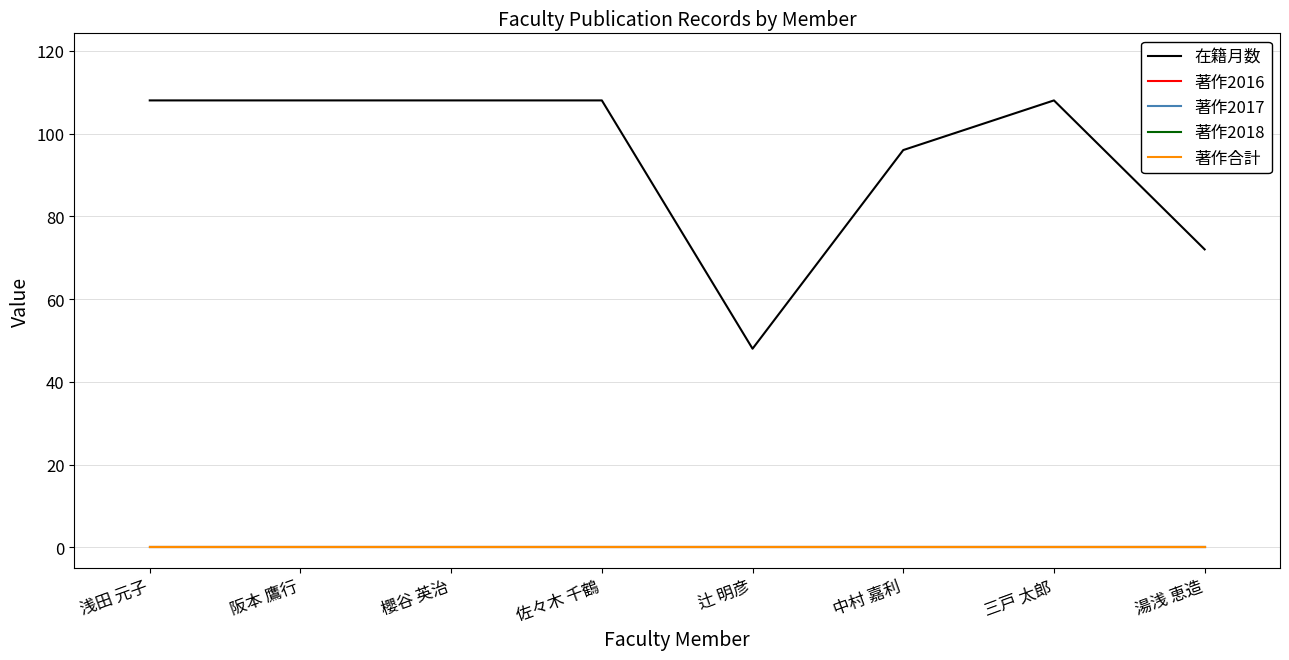

Rank the series at 櫻谷 英治 from highest to lowest value.

在籍月数, 著作2016, 著作2017, 著作2018, 著作合計